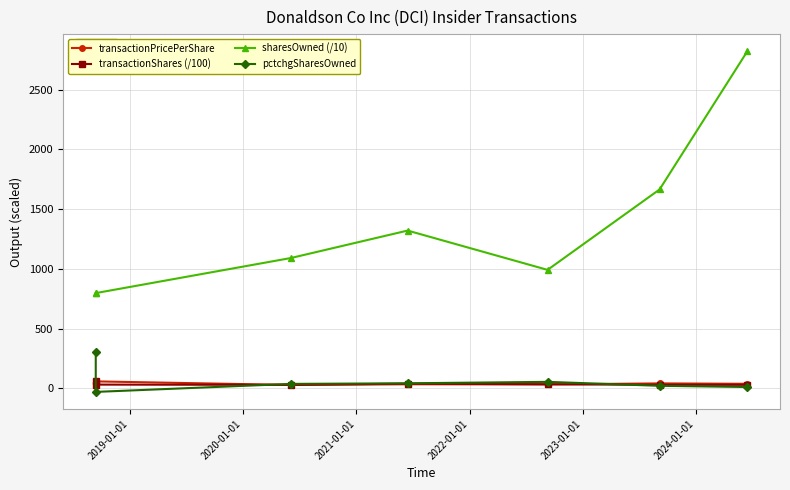

True or false: transactionShares (/100) has a value of 30.0 at 2023-01-01.

True